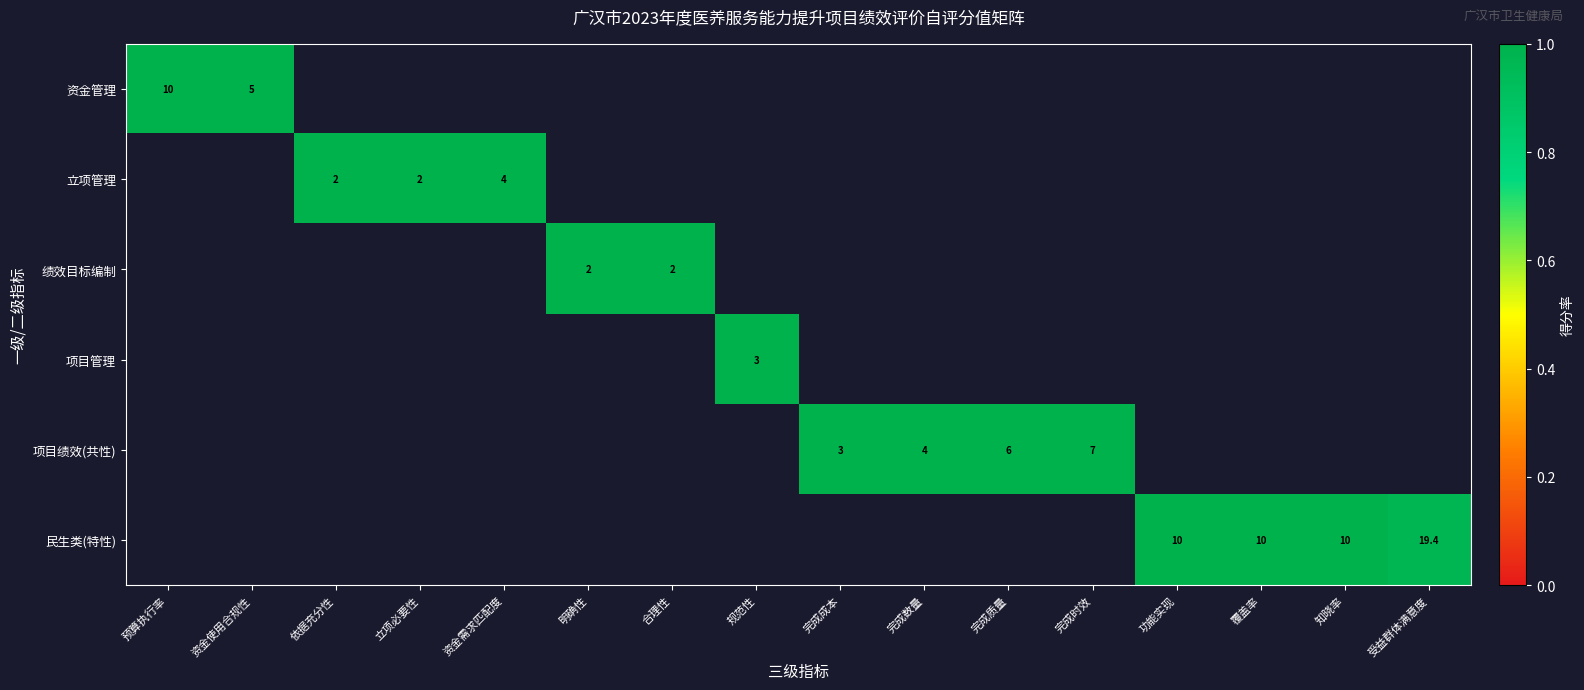

At how many categories does at least one series exceed 0?

16